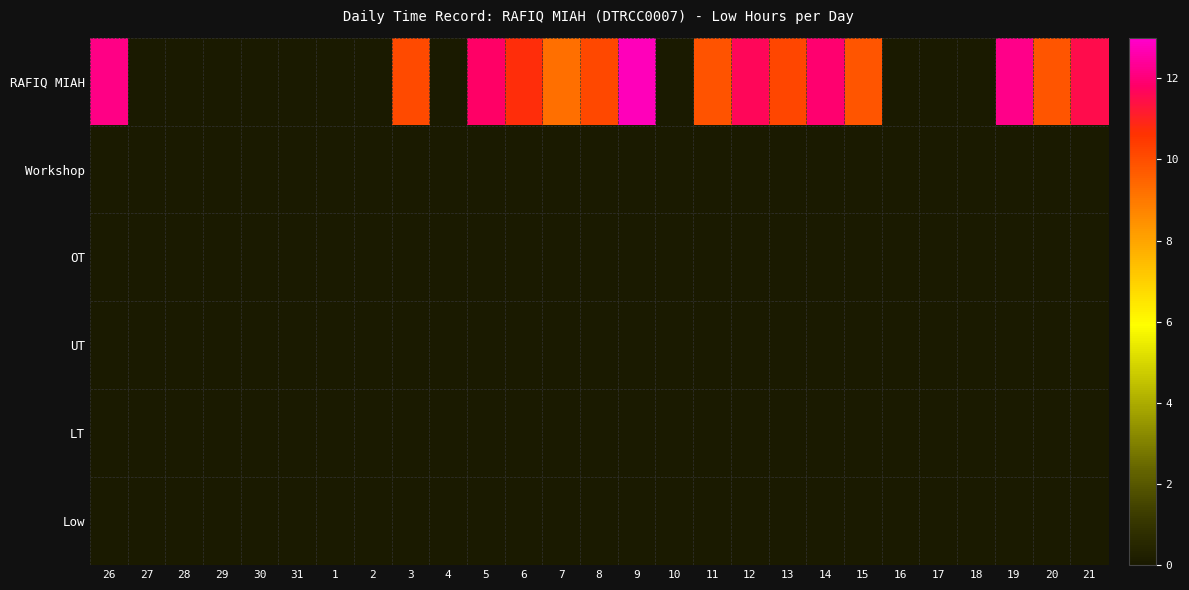

Reading left to right, list all the values displayed in this chart.

RAFIQ MIAH: 26=12.2	27=0.0	28=0.0	29=0.0	30=0.0	31=0.0	1=0.0	2=0.0	3=10.1	4=0.0	5=11.8	6=10.7	7=9.2	8=10.1	9=12.8	10=0.0	11=9.9	12=11.6	13=10.2	14=11.9	15=9.8	16=0.0	17=0.0	18=0.0	19=12.2	20=9.8	21=11.5
Workshop: 26=0.0	27=0.0	28=0.0	29=0.0	30=0.0	31=0.0	1=0.0	2=0.0	3=0.0	4=0.0	5=0.0	6=0.0	7=0.0	8=0.0	9=0.0	10=0.0	11=0.0	12=0.0	13=0.0	14=0.0	15=0.0	16=0.0	17=0.0	18=0.0	19=0.0	20=0.0	21=0.0
OT: 26=0.0	27=0.0	28=0.0	29=0.0	30=0.0	31=0.0	1=0.0	2=0.0	3=0.0	4=0.0	5=0.0	6=0.0	7=0.0	8=0.0	9=0.0	10=0.0	11=0.0	12=0.0	13=0.0	14=0.0	15=0.0	16=0.0	17=0.0	18=0.0	19=0.0	20=0.0	21=0.0
UT: 26=0.0	27=0.0	28=0.0	29=0.0	30=0.0	31=0.0	1=0.0	2=0.0	3=0.0	4=0.0	5=0.0	6=0.0	7=0.0	8=0.0	9=0.0	10=0.0	11=0.0	12=0.0	13=0.0	14=0.0	15=0.0	16=0.0	17=0.0	18=0.0	19=0.0	20=0.0	21=0.0
LT: 26=0.0	27=0.0	28=0.0	29=0.0	30=0.0	31=0.0	1=0.0	2=0.0	3=0.0	4=0.0	5=0.0	6=0.0	7=0.0	8=0.0	9=0.0	10=0.0	11=0.0	12=0.0	13=0.0	14=0.0	15=0.0	16=0.0	17=0.0	18=0.0	19=0.0	20=0.0	21=0.0
Low: 26=0.0	27=0.0	28=0.0	29=0.0	30=0.0	31=0.0	1=0.0	2=0.0	3=0.0	4=0.0	5=0.0	6=0.0	7=0.0	8=0.0	9=0.0	10=0.0	11=0.0	12=0.0	13=0.0	14=0.0	15=0.0	16=0.0	17=0.0	18=0.0	19=0.0	20=0.0	21=0.0